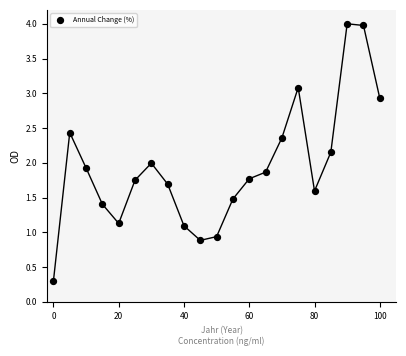

What is the range of Y values (max minus min)?

3.7